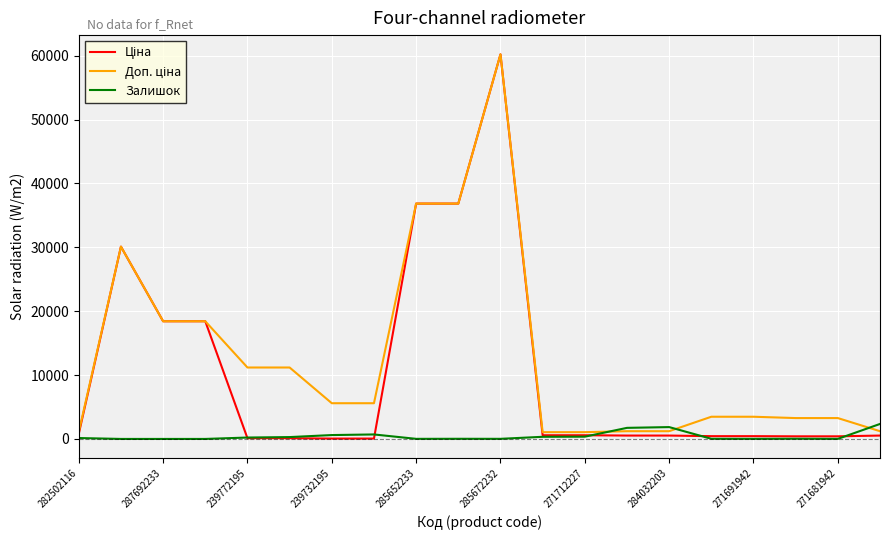

What is the highest value of the Залишок series?

2346.0